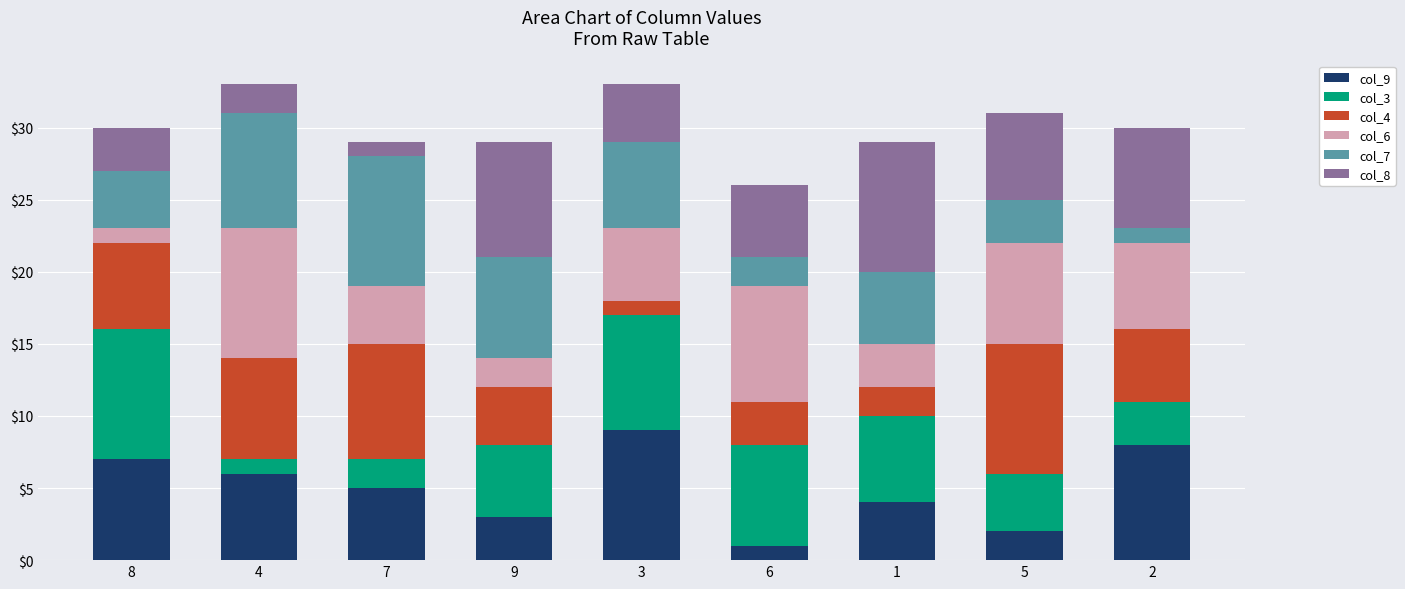

True or false: col_9 has a value of 7 at 8.

True